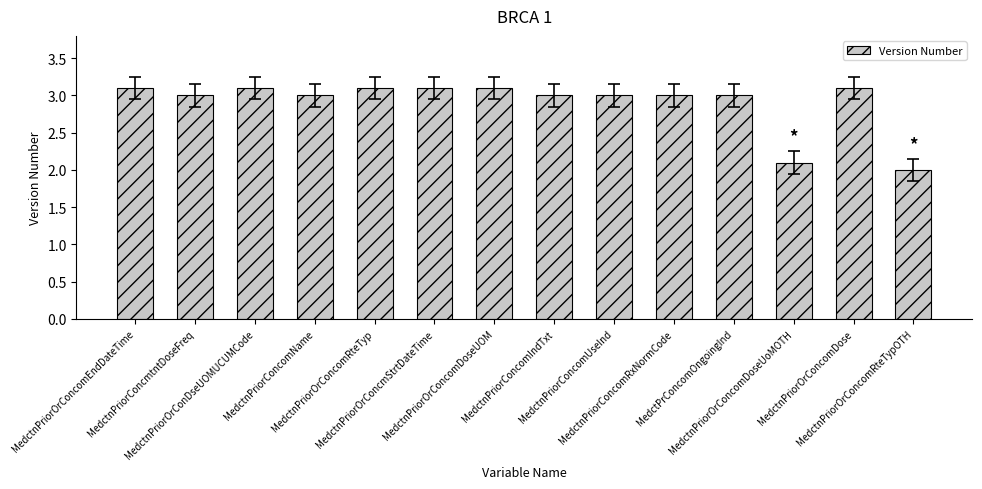

What is the change in value from MedctnPriorOrConcmStrtDateTime to MedctnPriorConcomIndTxt?

-0.1